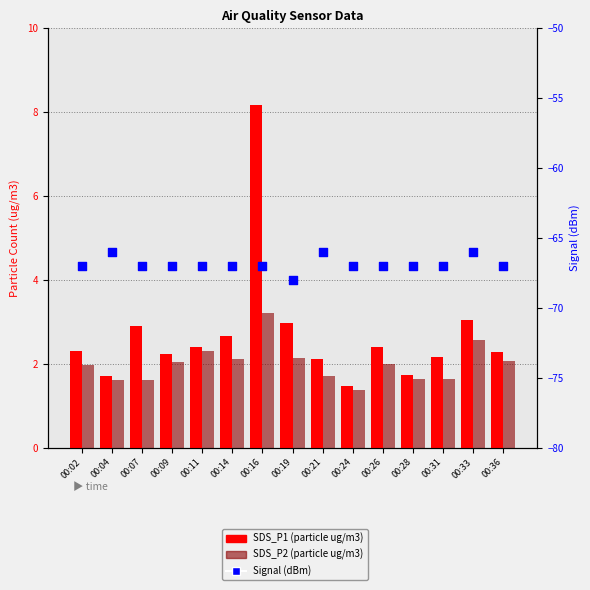

Which series has the largest Y range (max minus min)?

SDS_P1